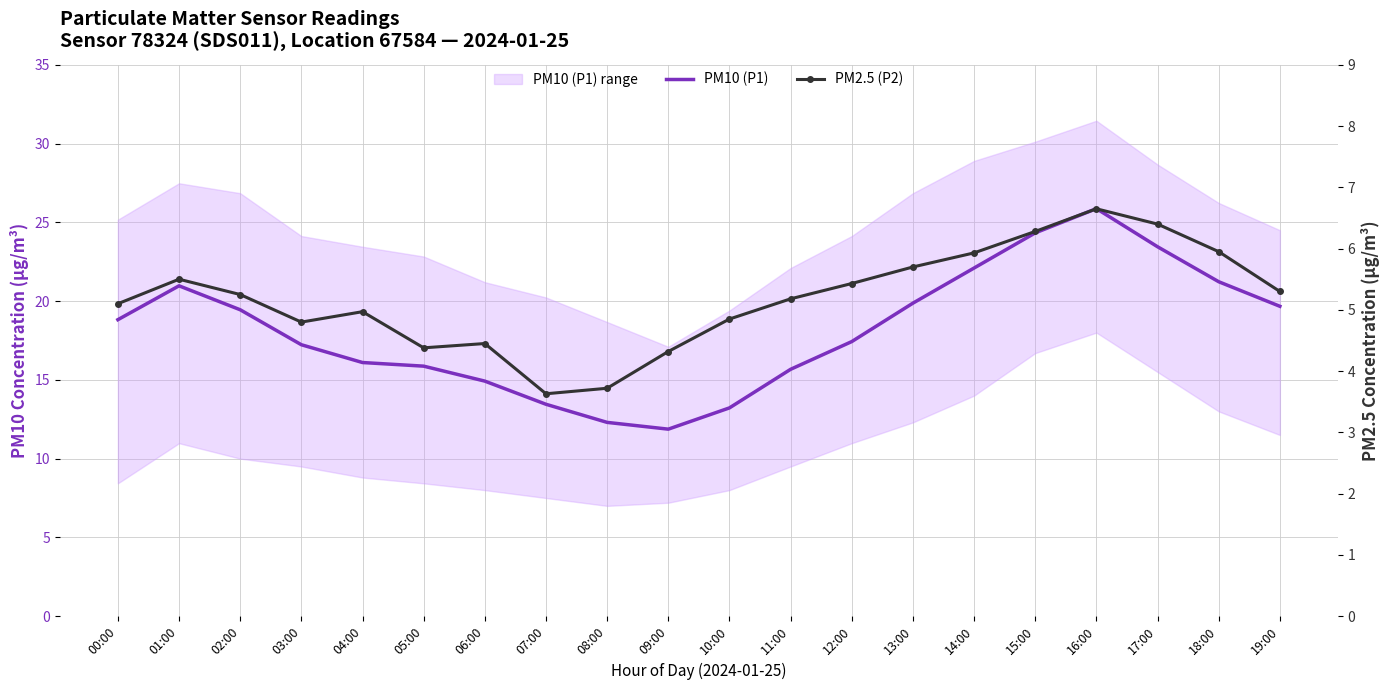

Is it true that PM2.5 (P2) equals 4.8 at 10:00?

True